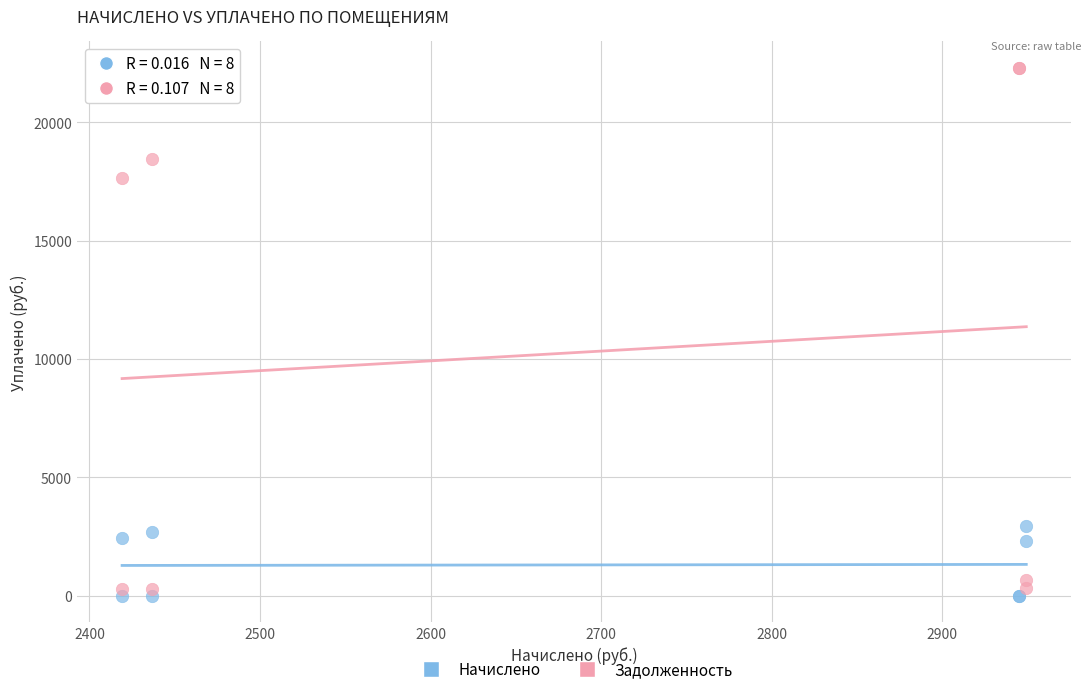

Which series has the largest Y range (max minus min)?

Задолженность